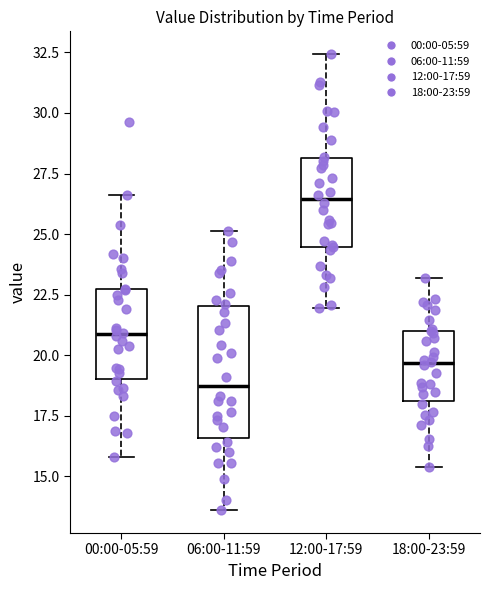

Comparing the boxes themselves (not the whiskers), which one is the tallest?

06:00-11:59